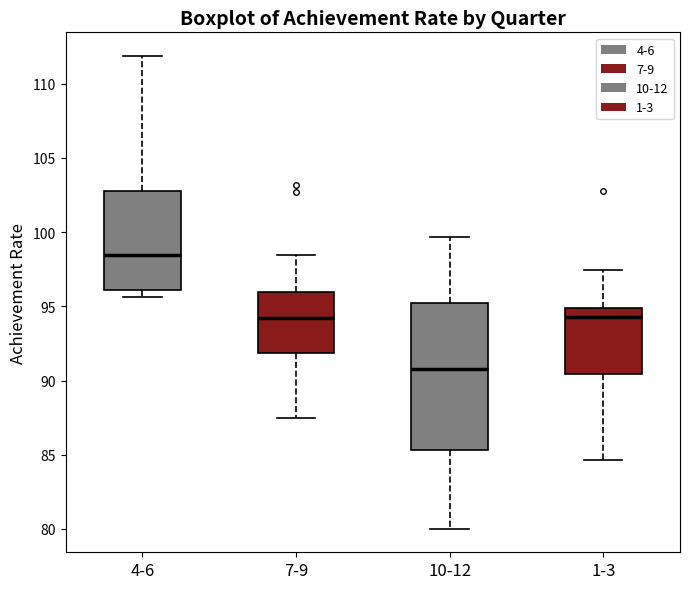

Reading left to right, transcribe this box plot: for each box, give where its median line is, the range the box spans, and where its two whiskers end, as read against the y-axis. The values are not printed on the chart, so give them approximately, as read against the axis.

4-6: median 98.5, box 96.0 to 103.0, whiskers 95.5 to 112.0
7-9: median 94.0, box 92.0 to 96.0, whiskers 87.5 to 98.5
10-12: median 91.0, box 85.5 to 95.5, whiskers 80.0 to 99.5
1-3: median 94.5, box 90.5 to 95.0, whiskers 84.5 to 97.5